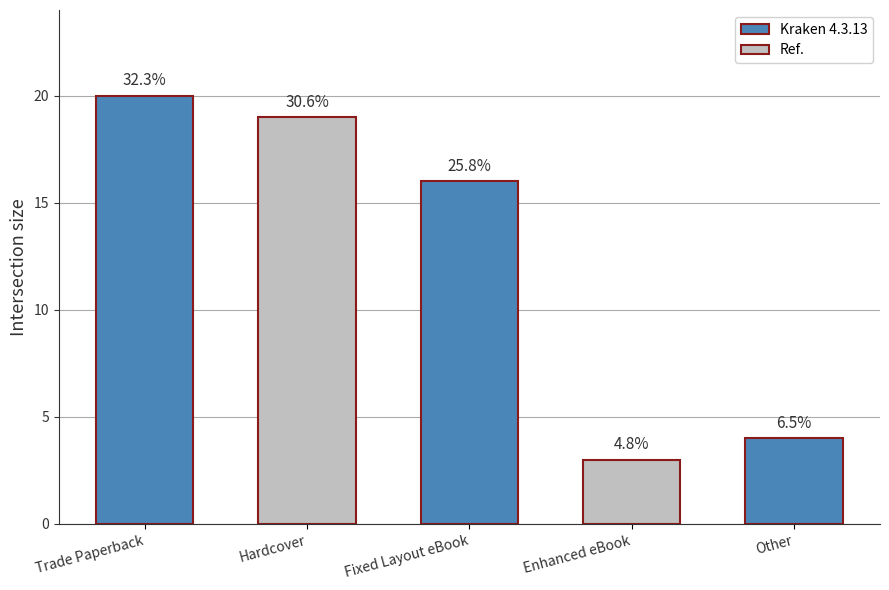

What position from the right is Other?

1